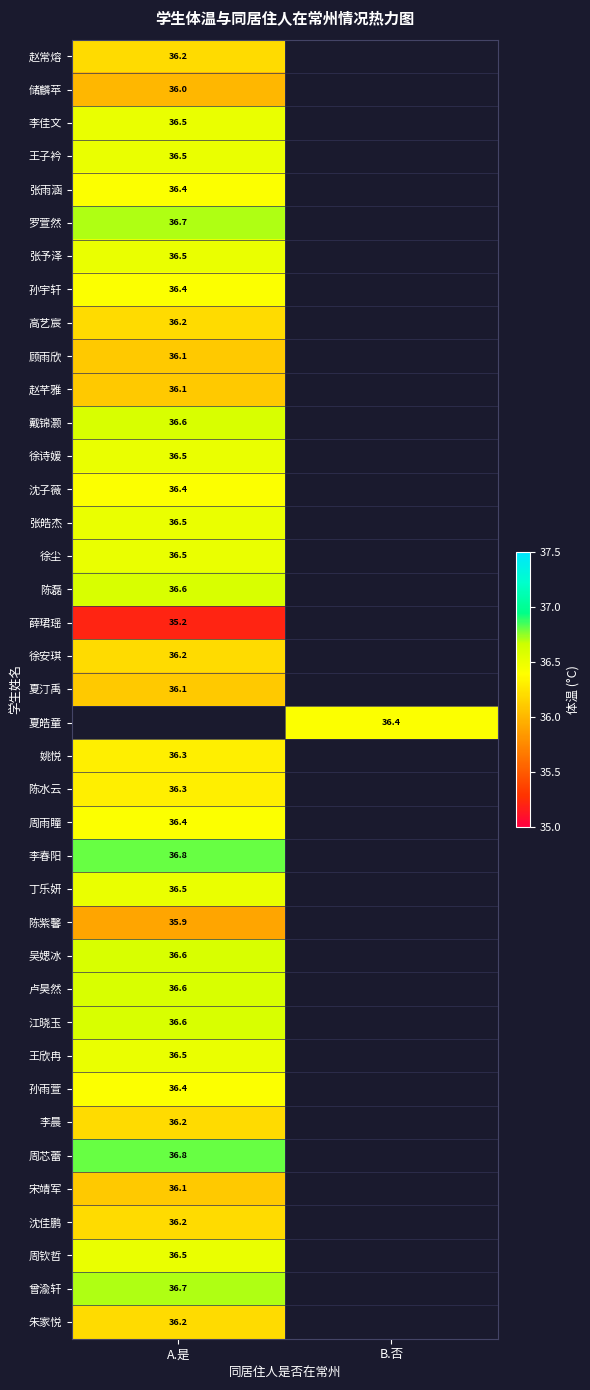

Is it true that 宋靖军 equals 36.1 at A.是?

True